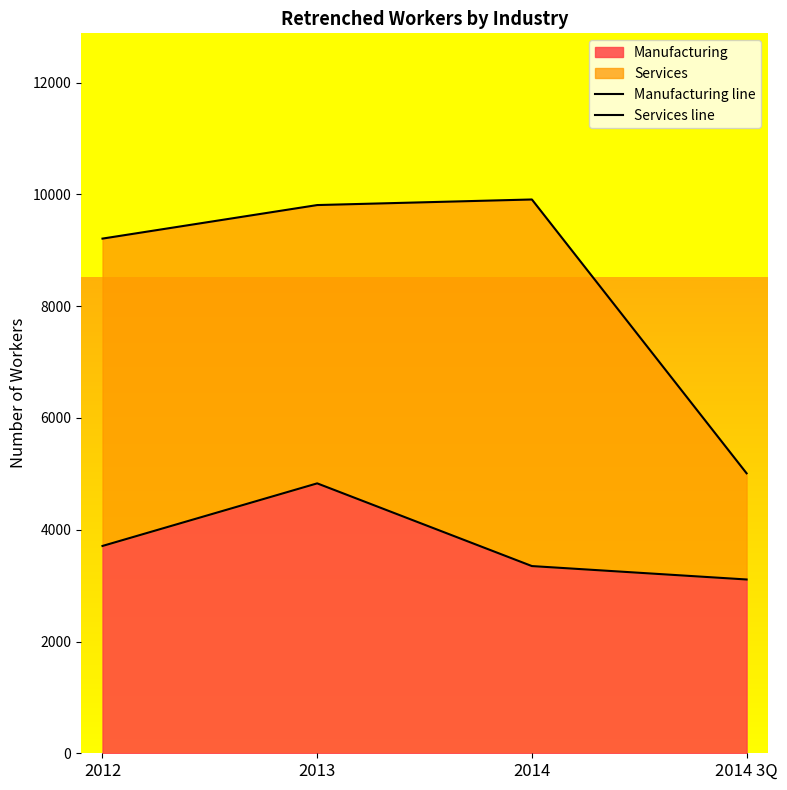

What is the highest value of the Services line series?

9910